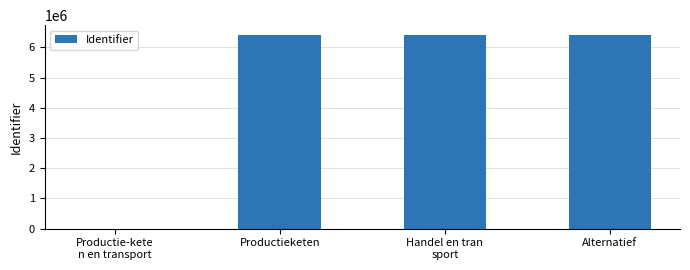

Is it true that the value at Alternatief is 6417154?

True